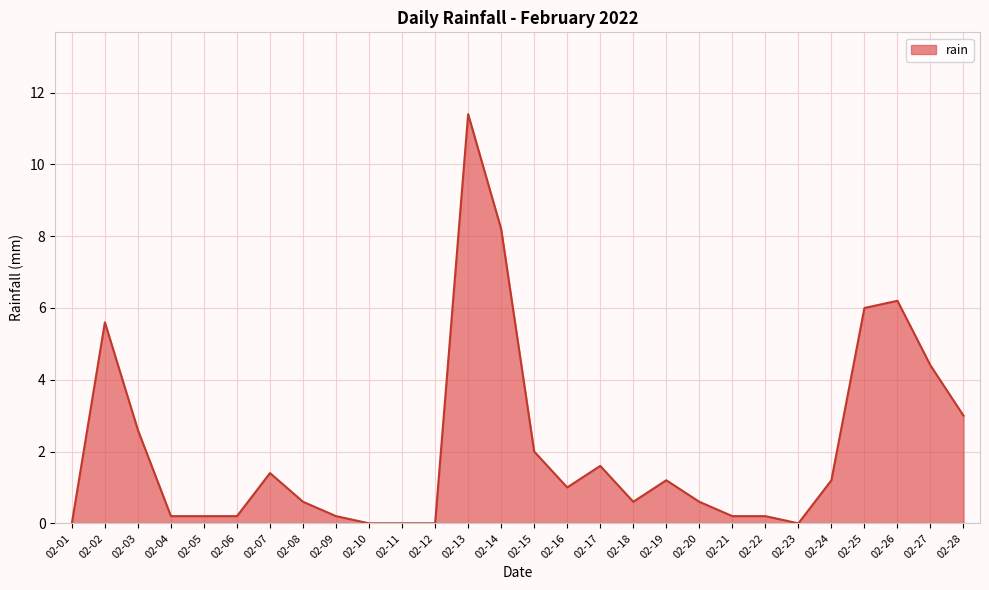

What is the greatest value displayed?

11.4